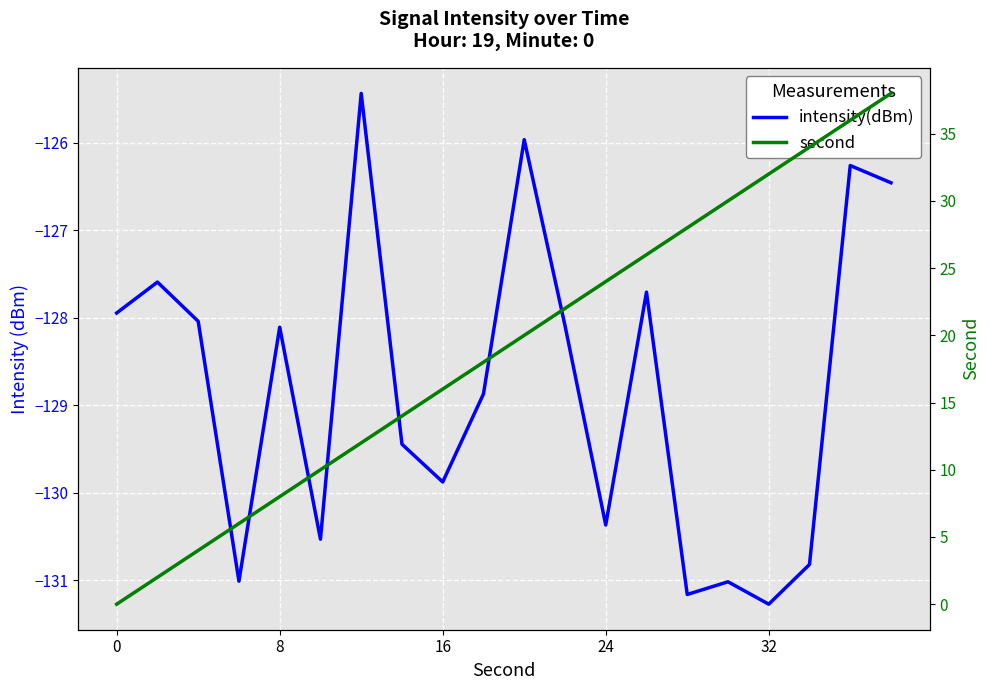

List the series in order of their peak value, lowest first.

intensity(dBm), second